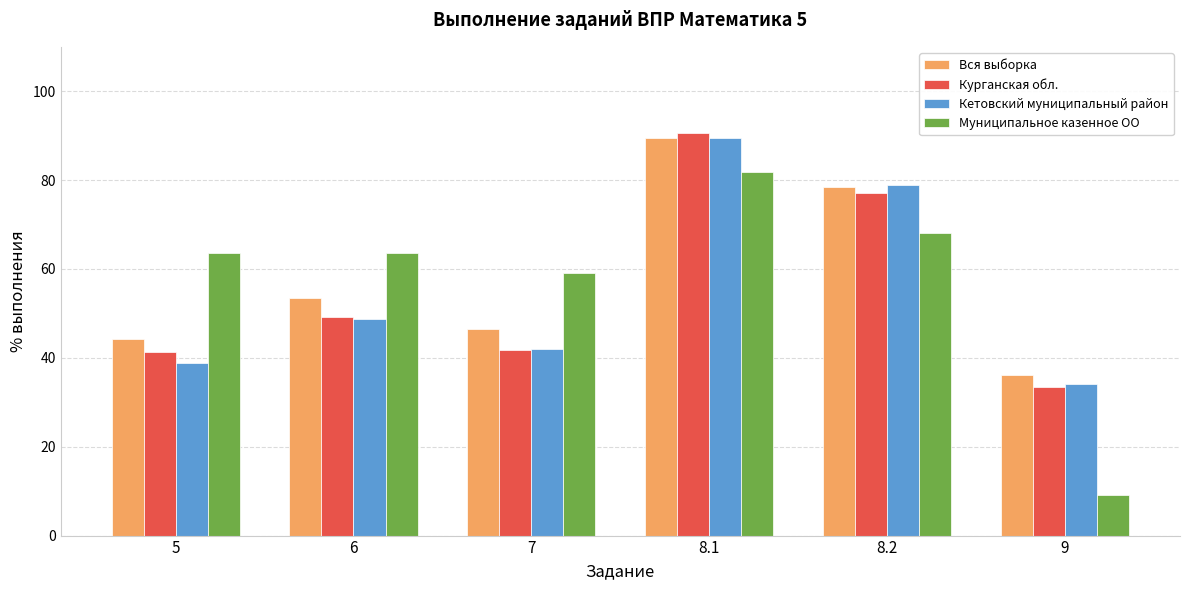

Is the value of Вся выборка at 7 greater than the value of Курганская обл. at 7?

Yes